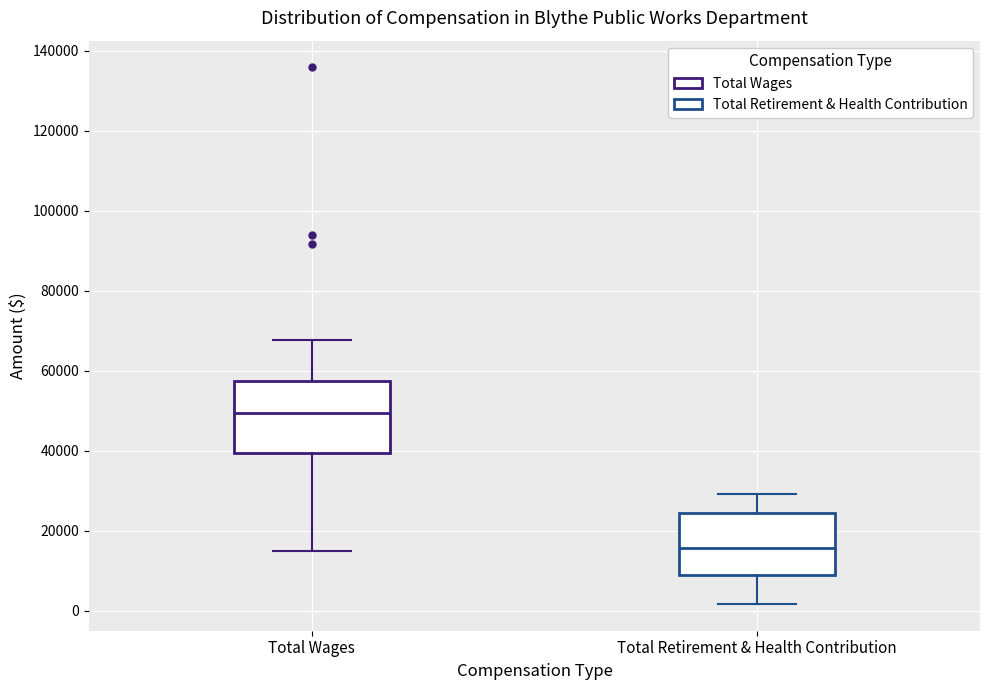

Reading left to right, read every box against the y-axis: the position of its median line, the range the box covers, and the ends of its whiskers. The values are not printed on the chart, so give them approximately, as read against the axis.

Total Wages: median 50000, box 40000 to 58000, whiskers 14000 to 68000
Total Retirement & Health Contribution: median 16000, box 8000 to 24000, whiskers 2000 to 30000